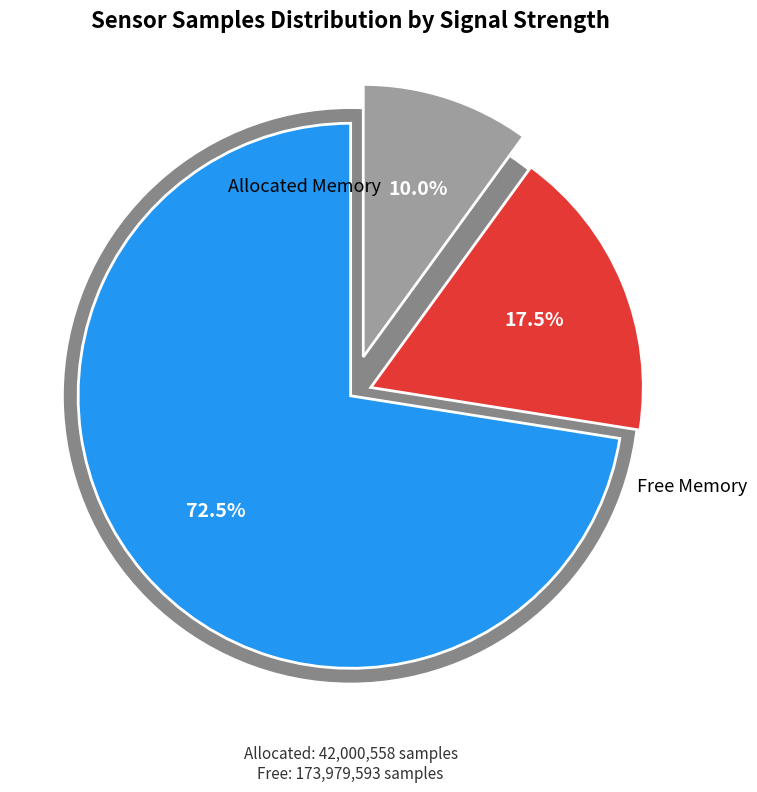

Which slice is the smallest?

3